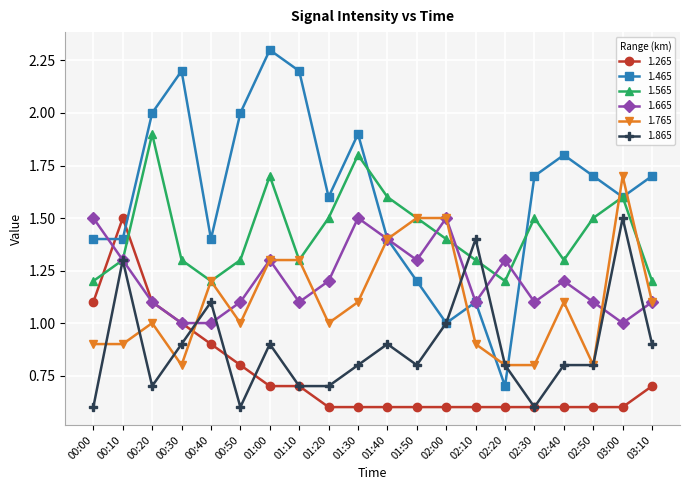

Where do 1.265 and 1.565 first cross each other?

00:00 and 00:10